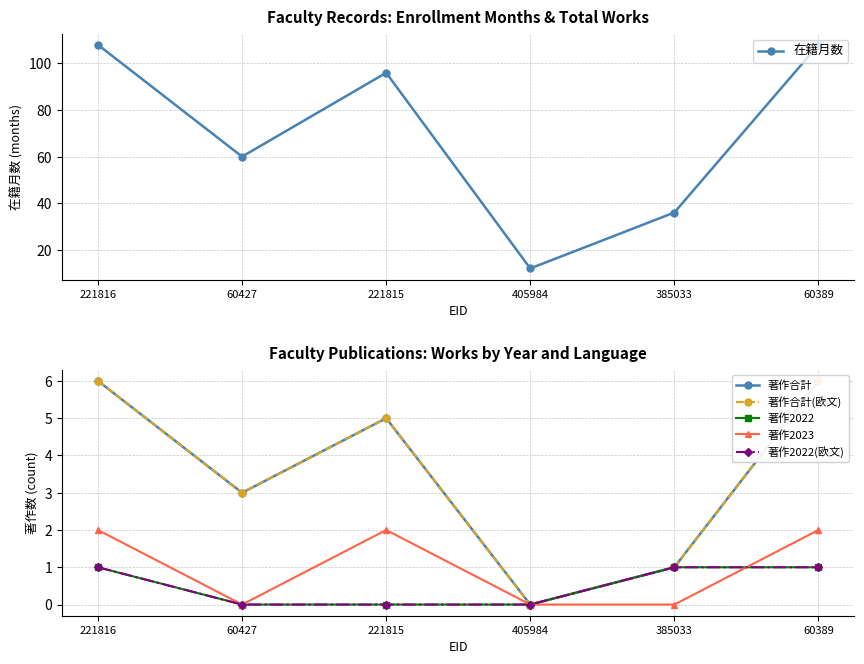

In 著作2023, how many points are higher than both neighbors (excluding endpoints)?

1